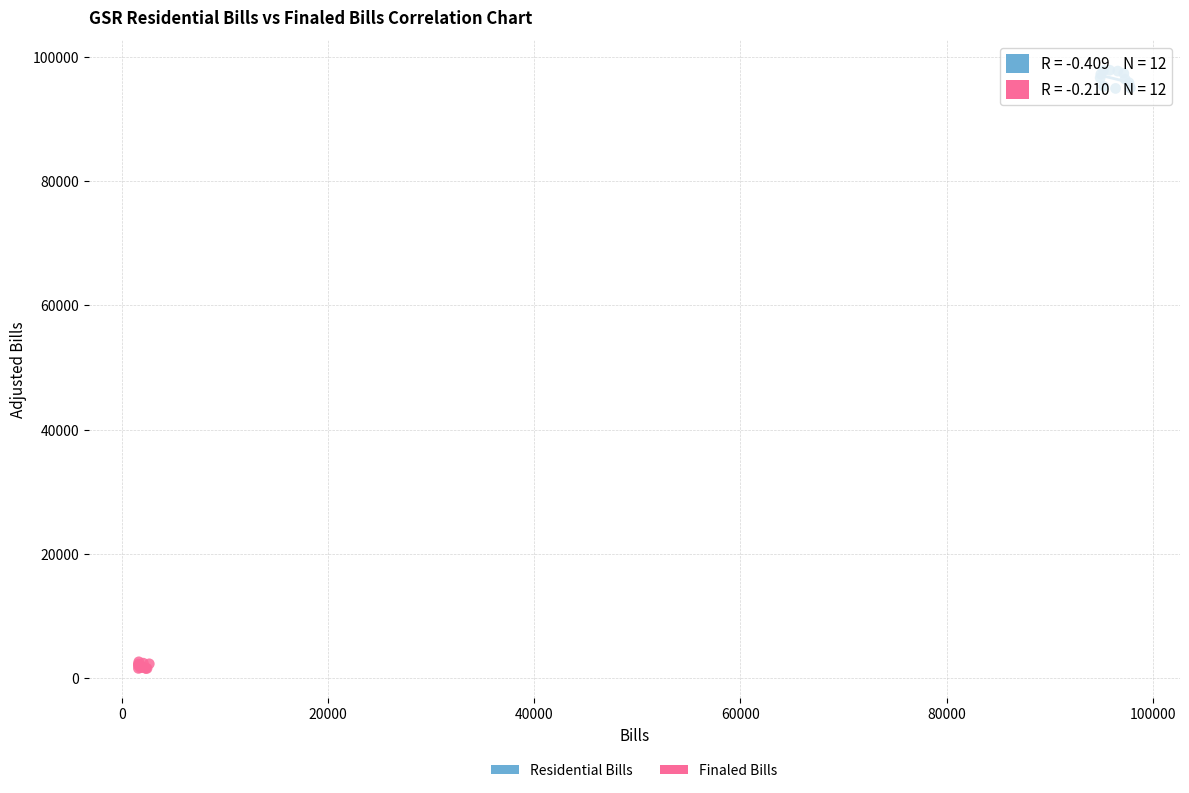

Which series contains the lowest Y value?

Finaled Bills